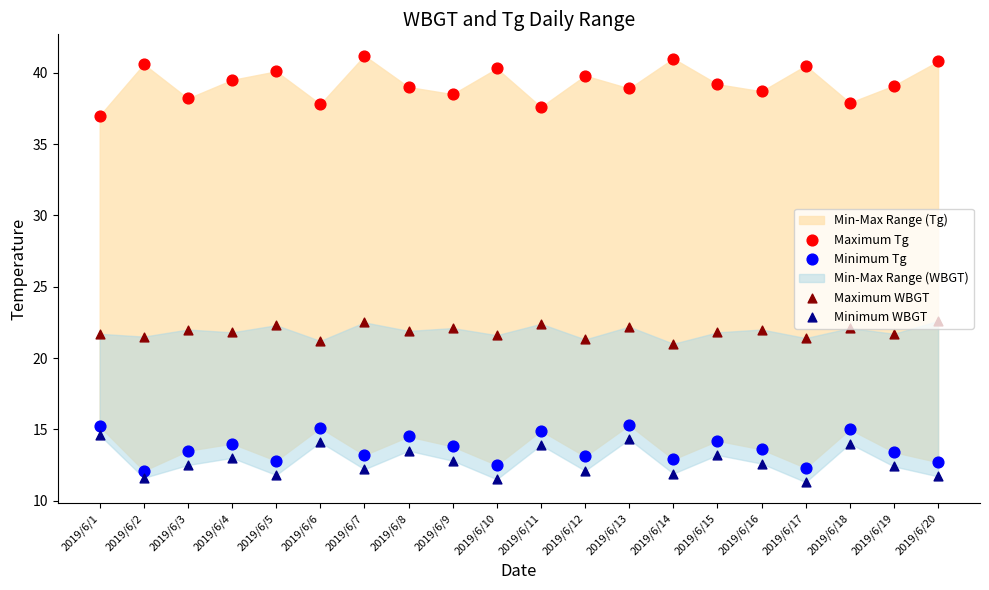

Which series reaches the maximum Y coordinate?

Maximum Tg